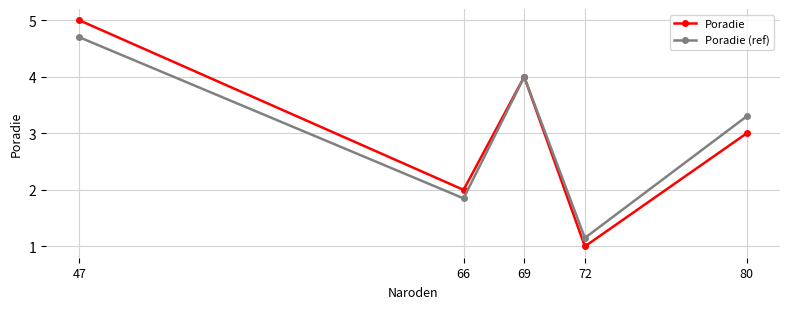

At 72, list the series in order from smallest to largest.

Poradie, Poradie (ref)